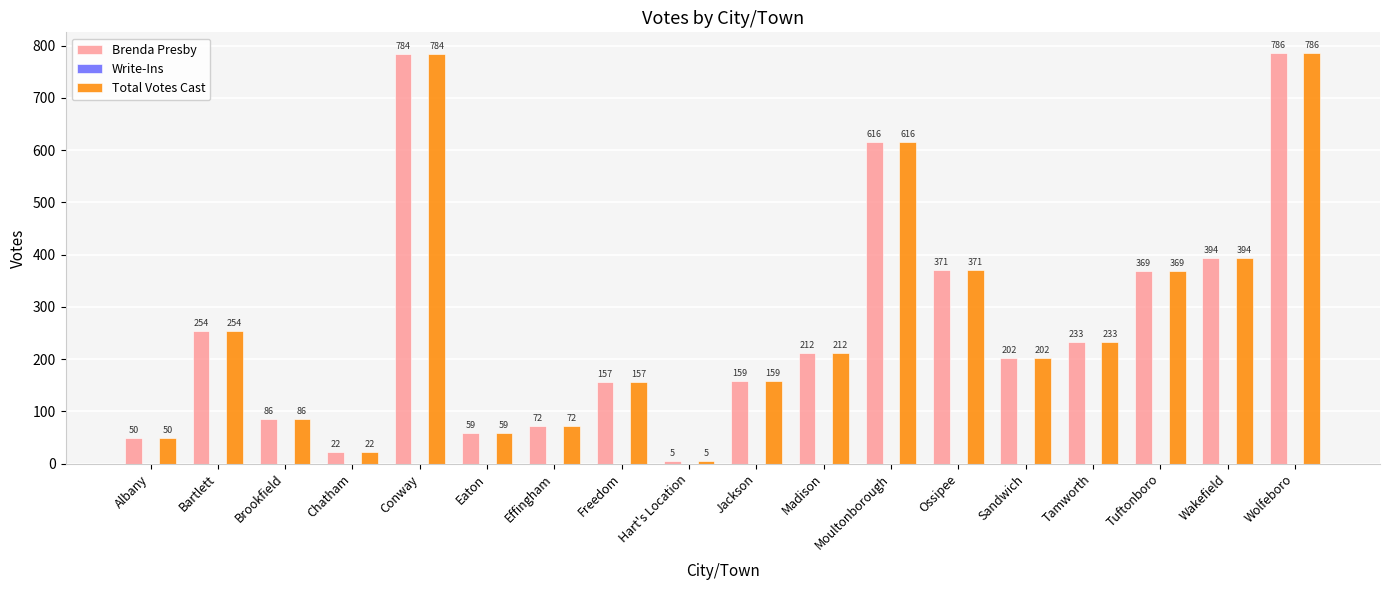

At which label does Brenda Presby reach its minimum?

Hart's Location